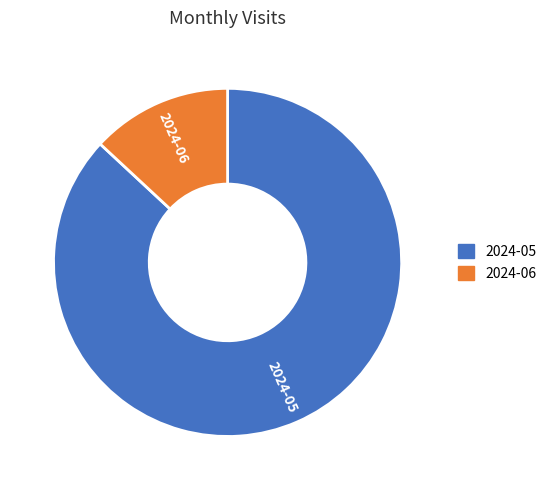

Which has a higher value, 2024-05 or 2024-06?

2024-05